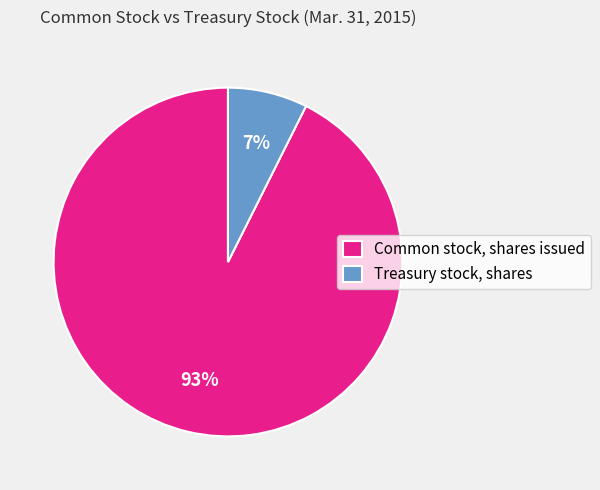

Which category accounts for the majority?

Common stock, shares issued